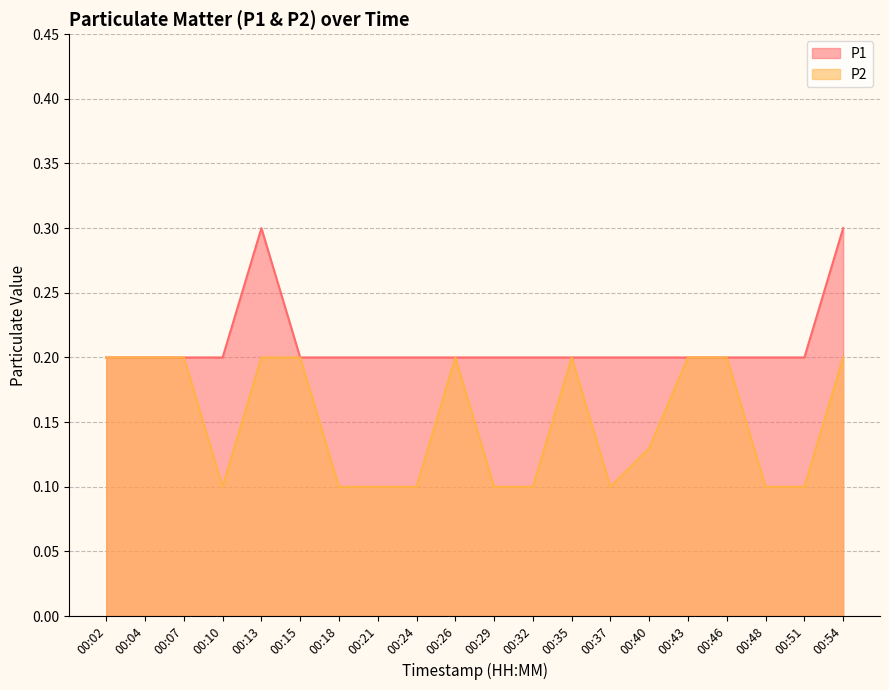

How many interior local valleys does the P2 series have?

2